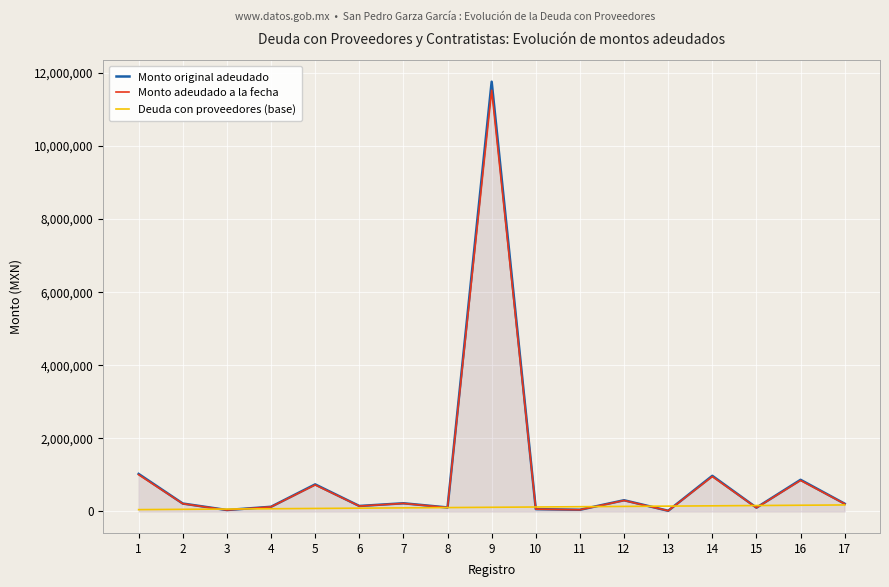

What is the difference between the maximum and minimum values in the Monto adeudado a la fecha series?

11504094.4